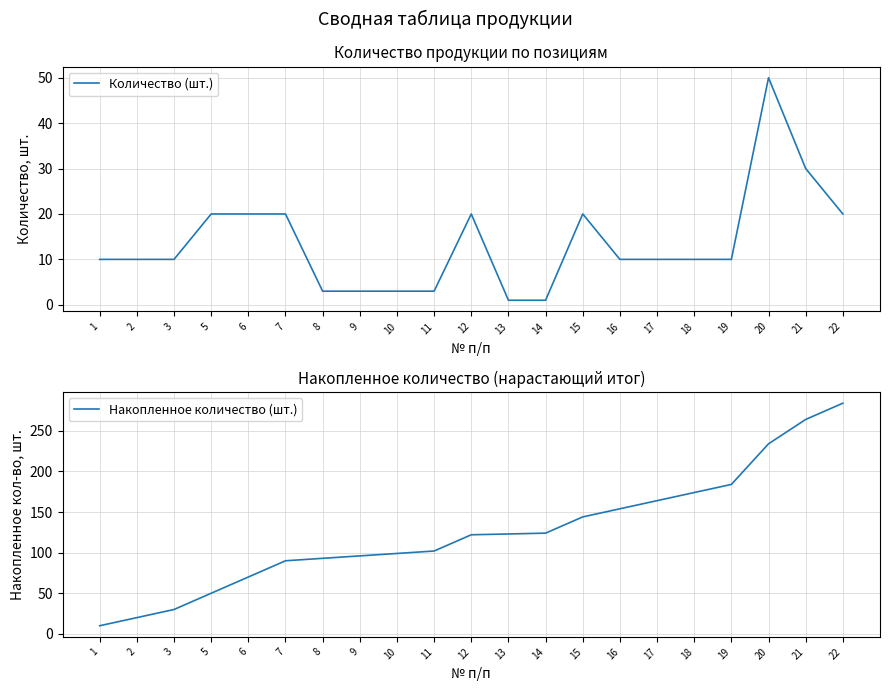

How many data points in Накопленное количество (шт.) are less than 122?

10